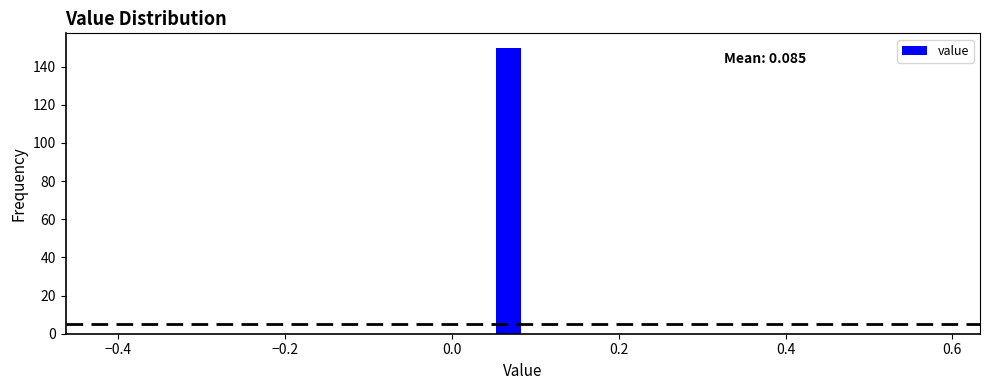

Read against the x-axis, roughly where is the centre of the tallest bar?

0.06